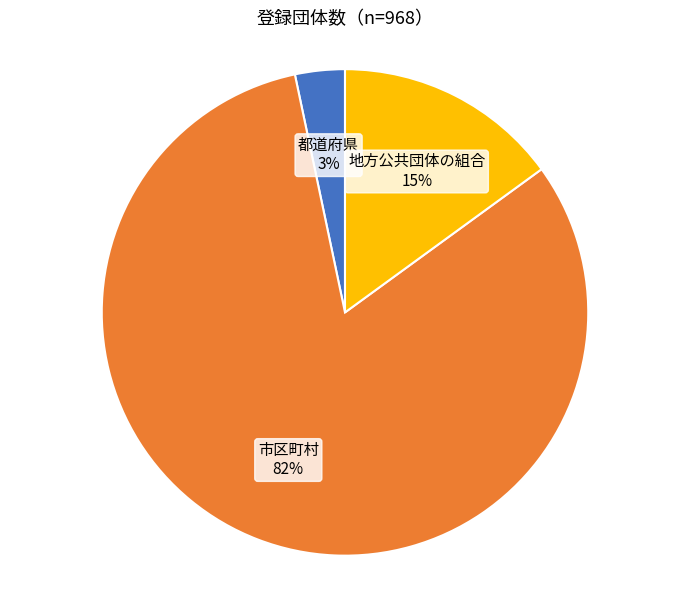

Which category has the smallest portion of the pie?

都道府県